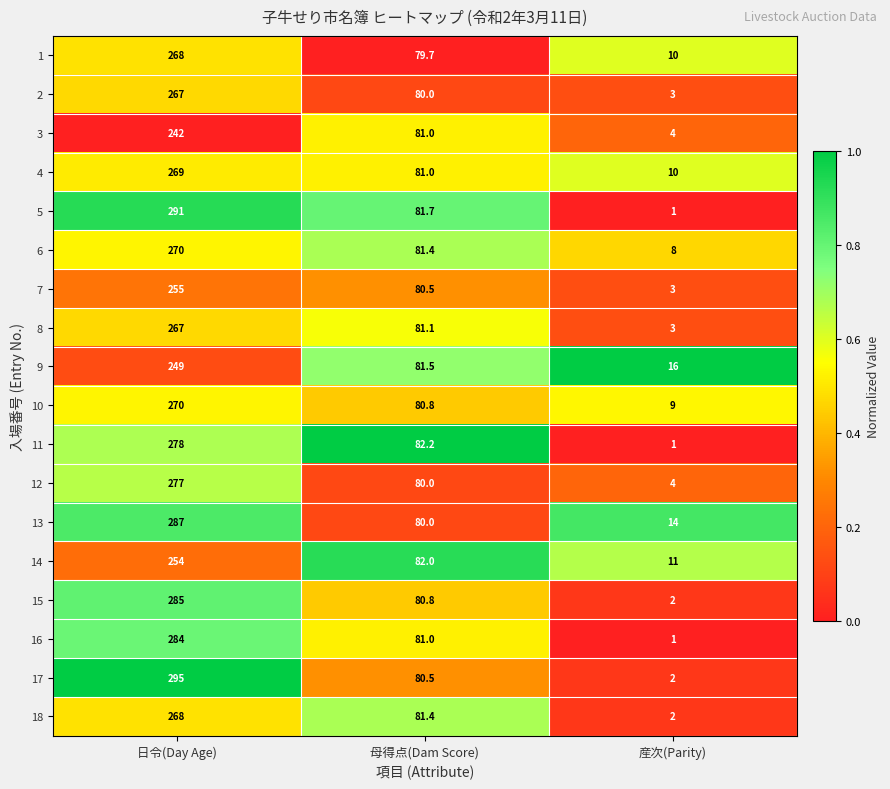

What is the difference between the highest and lowest values at 産次(Parity)?

15.0